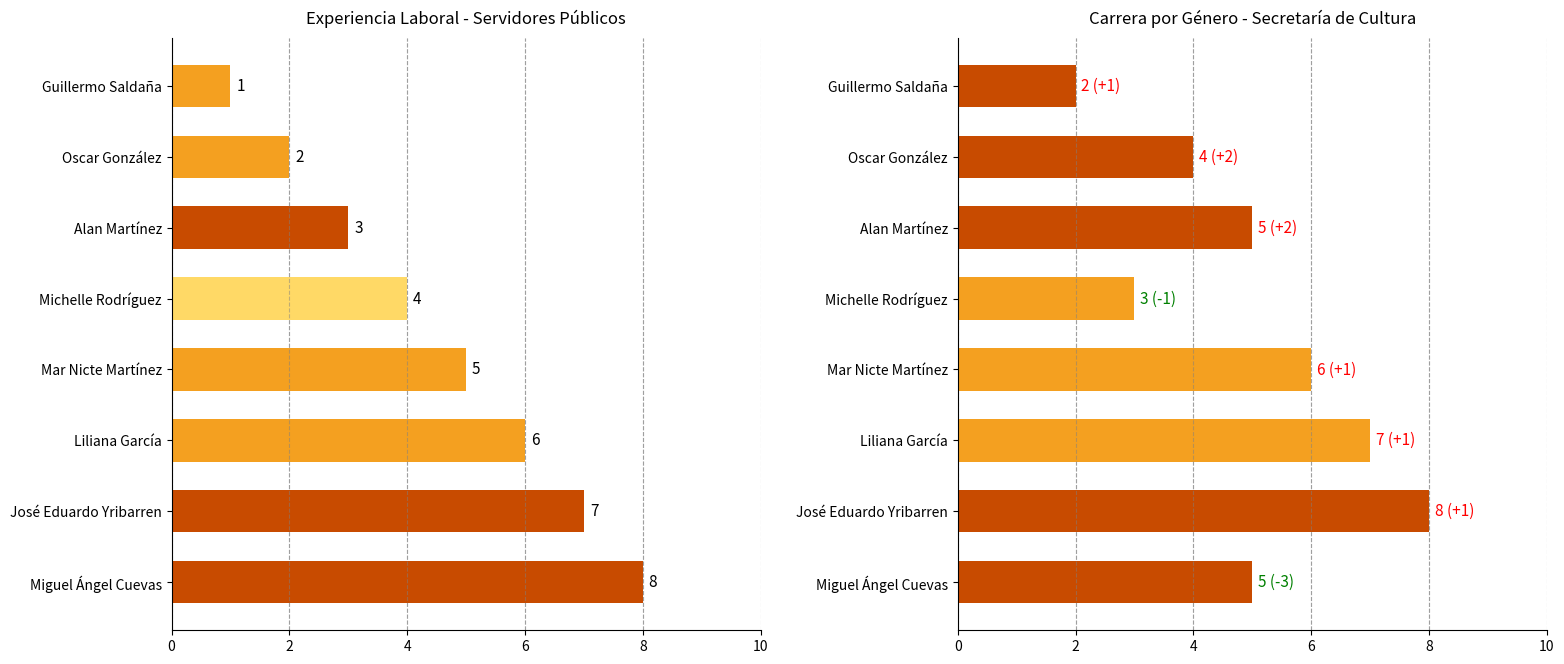

The value of Experiencia laboral at 6 is 7. True or false?

True